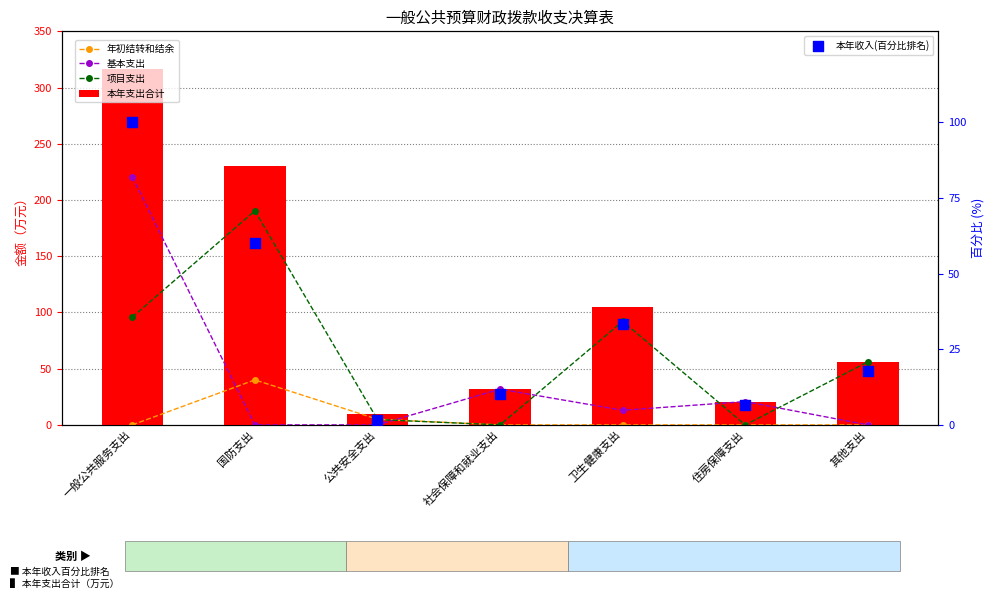

What is the total value across all series at 住房保障支出?

48.0